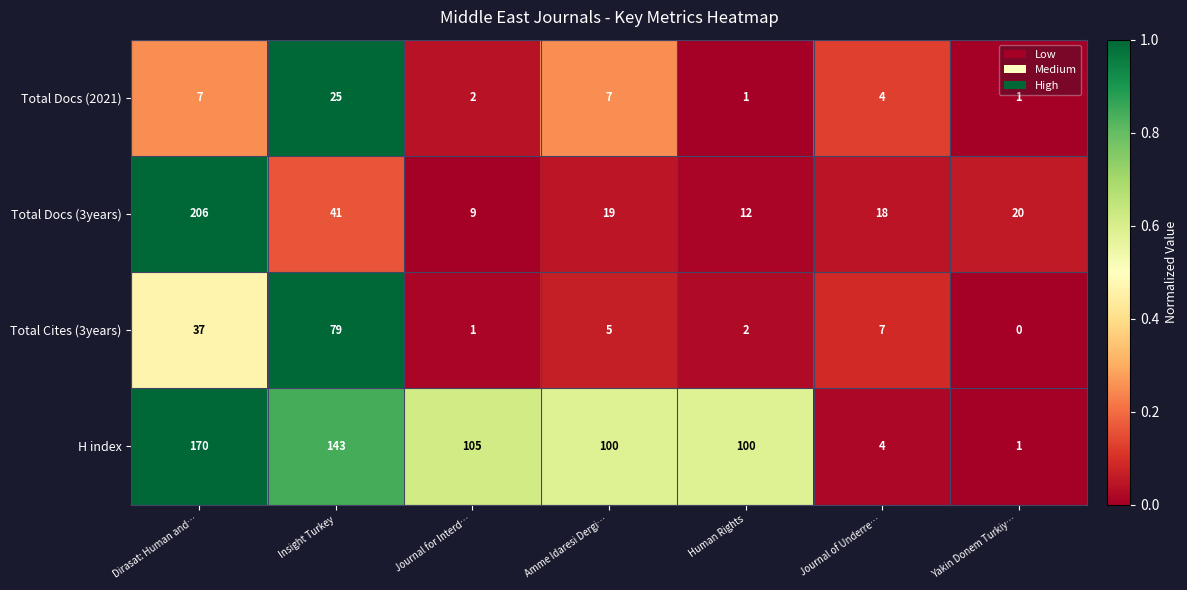

Reading left to right, list all the values displayed in this chart.

Total Docs (2021): Dirasat: Human and…=7	Insight Turkey=25	Journal for Interd…=2	Amme Idaresi Dergi…=7	Human Rights=1	Journal of Underre…=4	Yakin Donem Turkiy…=1
Total Docs (3years): Dirasat: Human and…=206	Insight Turkey=41	Journal for Interd…=9	Amme Idaresi Dergi…=19	Human Rights=12	Journal of Underre…=18	Yakin Donem Turkiy…=20
Total Cites (3years): Dirasat: Human and…=37	Insight Turkey=79	Journal for Interd…=1	Amme Idaresi Dergi…=5	Human Rights=2	Journal of Underre…=7	Yakin Donem Turkiy…=0
H index: Dirasat: Human and…=170	Insight Turkey=143	Journal for Interd…=105	Amme Idaresi Dergi…=100	Human Rights=100	Journal of Underre…=4	Yakin Donem Turkiy…=1